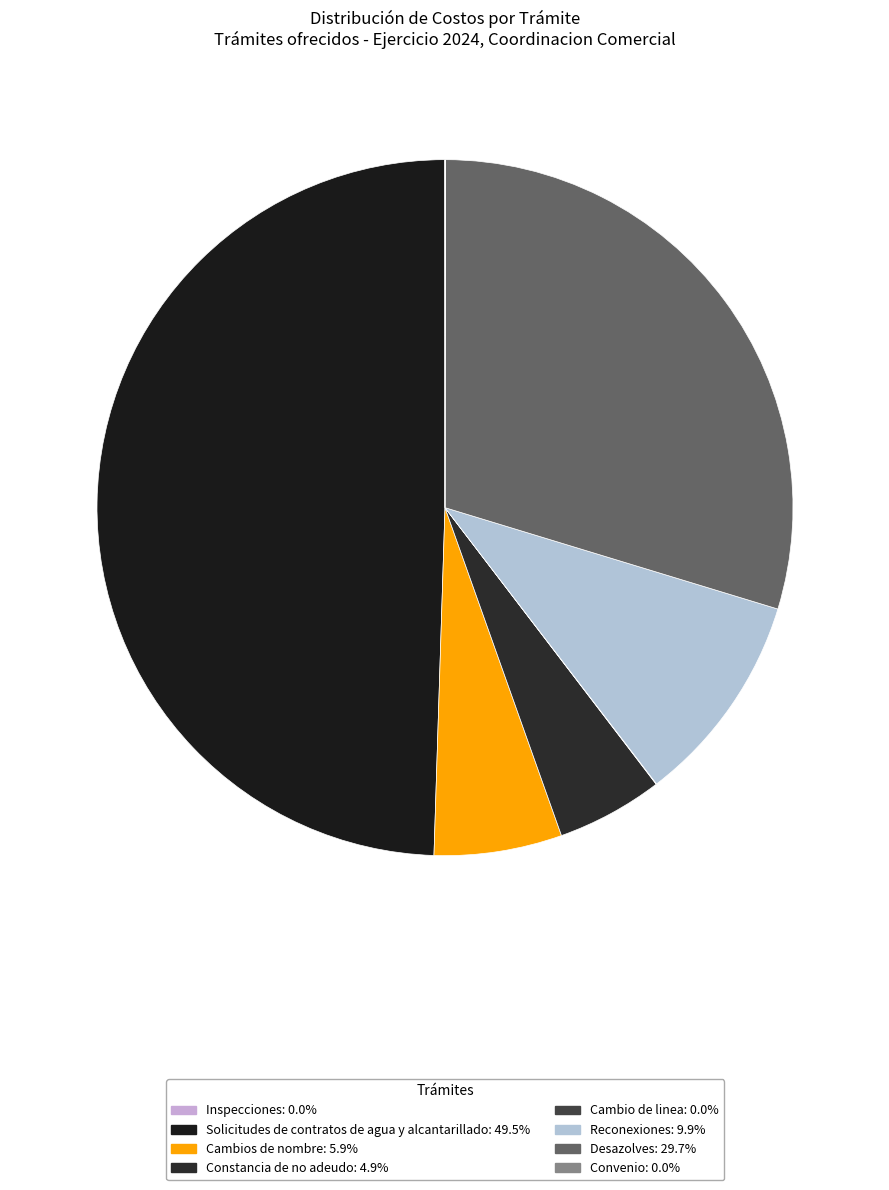

To the nearest percent, what is the difference between the Reconexiones and Inspecciones slice percentages?

10%